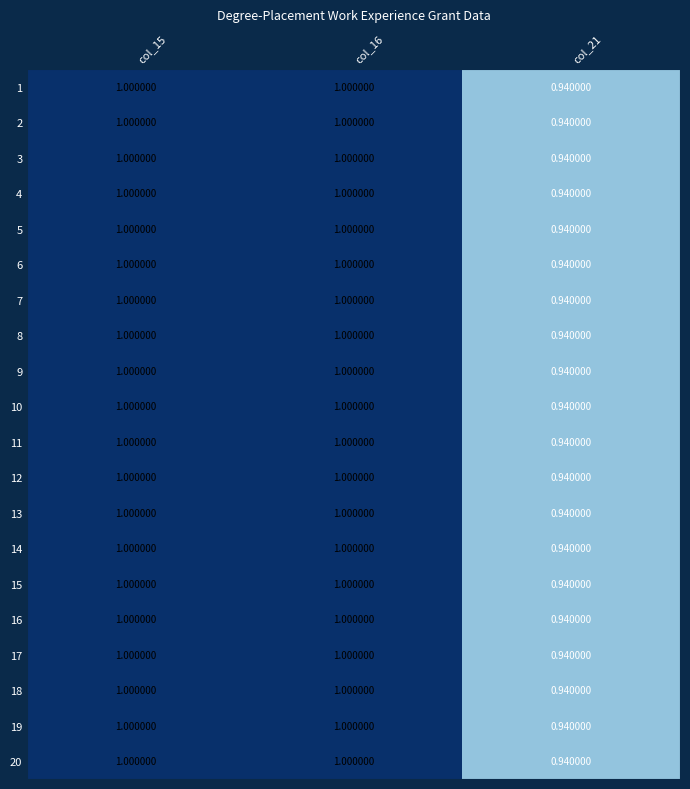

At how many categories does at least one series exceed 0?

3